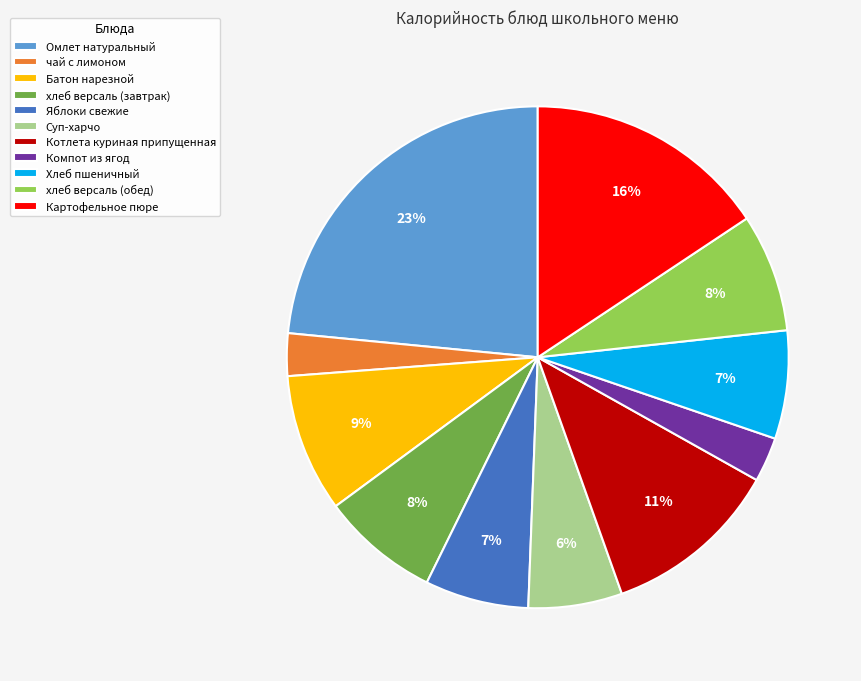

Which category has the biggest portion of the pie?

Омлет натуральный